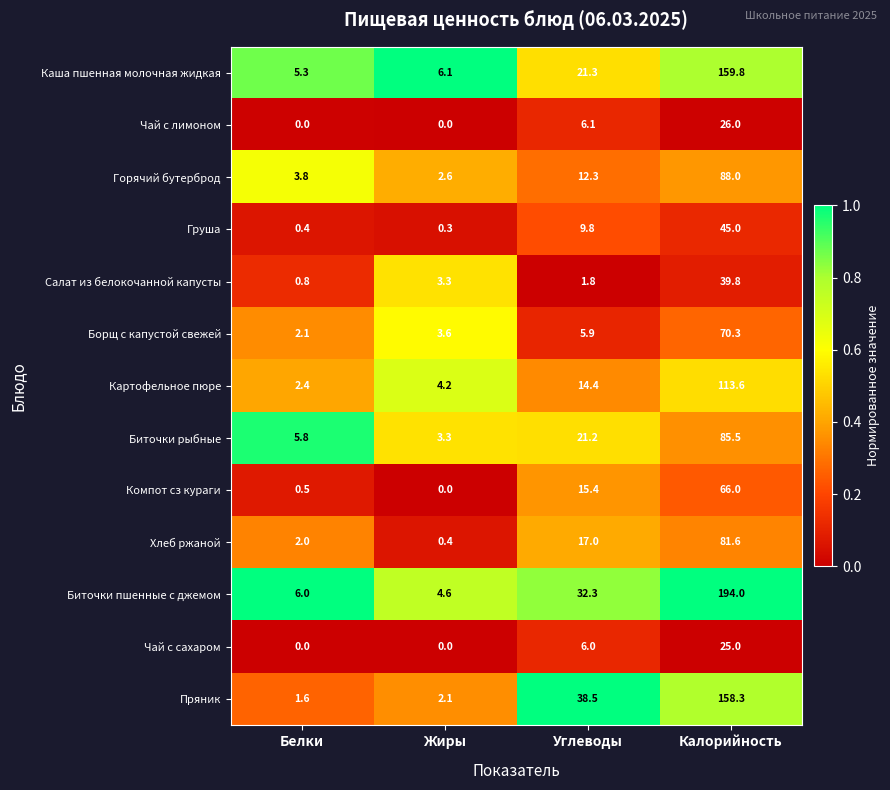

List the series in order of their peak value, highest first.

Биточки пшенные с джемом, Каша пшенная молочная жидкая, Пряник, Картофельное пюре, Горячий бутерброд, Биточки рыбные, Хлеб ржаной, Борщ с капустой свежей, Компот сз кураги, Груша, Салат из белокочанной капусты, Чай с лимоном, Чай с сахаром